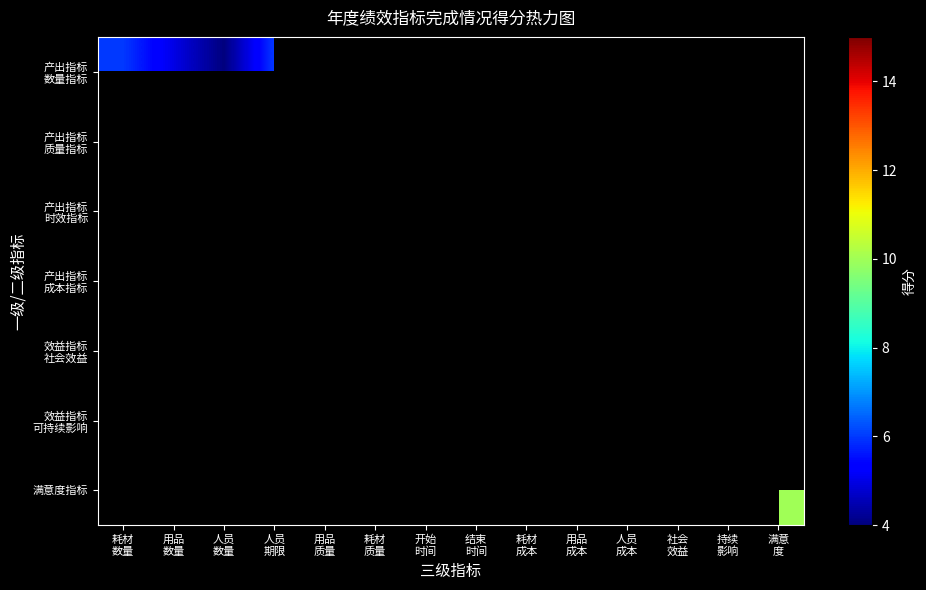

Rank the categories by 产出指标 时效指标 value from lowest to highest.

耗材 数量, 用品 数量, 人员 数量, 人员 期限, 用品 质量, 耗材 质量, 开始 时间, 结束 时间, 耗材 成本, 用品 成本, 人员 成本, 社会 效益, 持续 影响, 满意 度